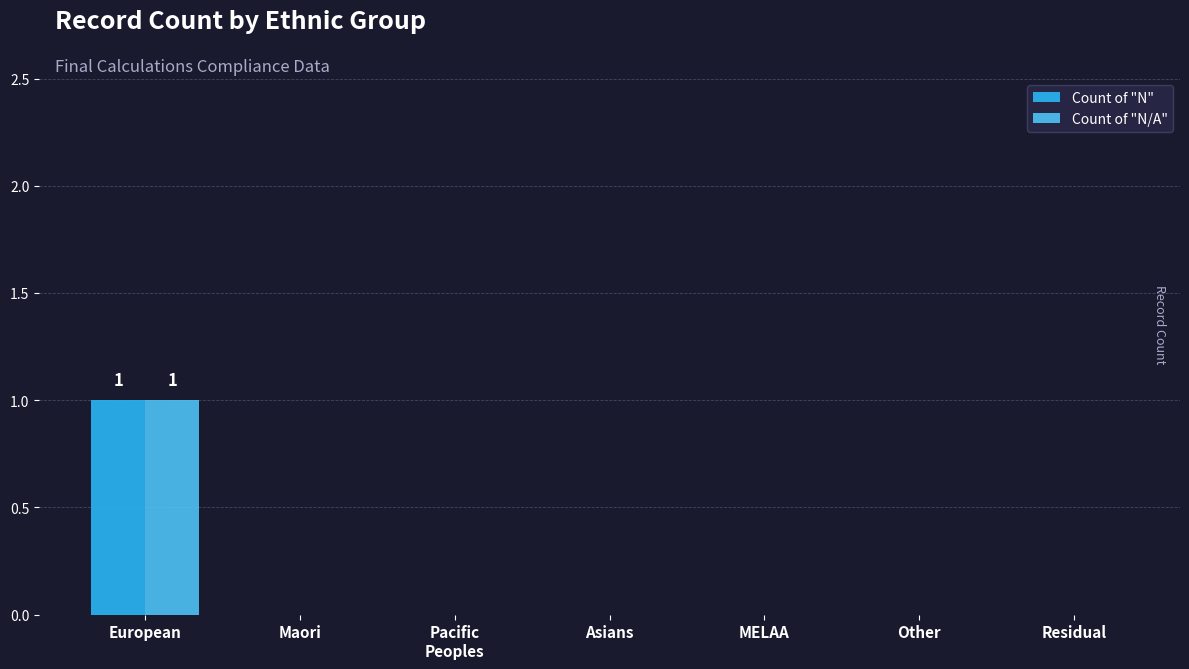

How many Count of "N" values are between 0 and 1?

7